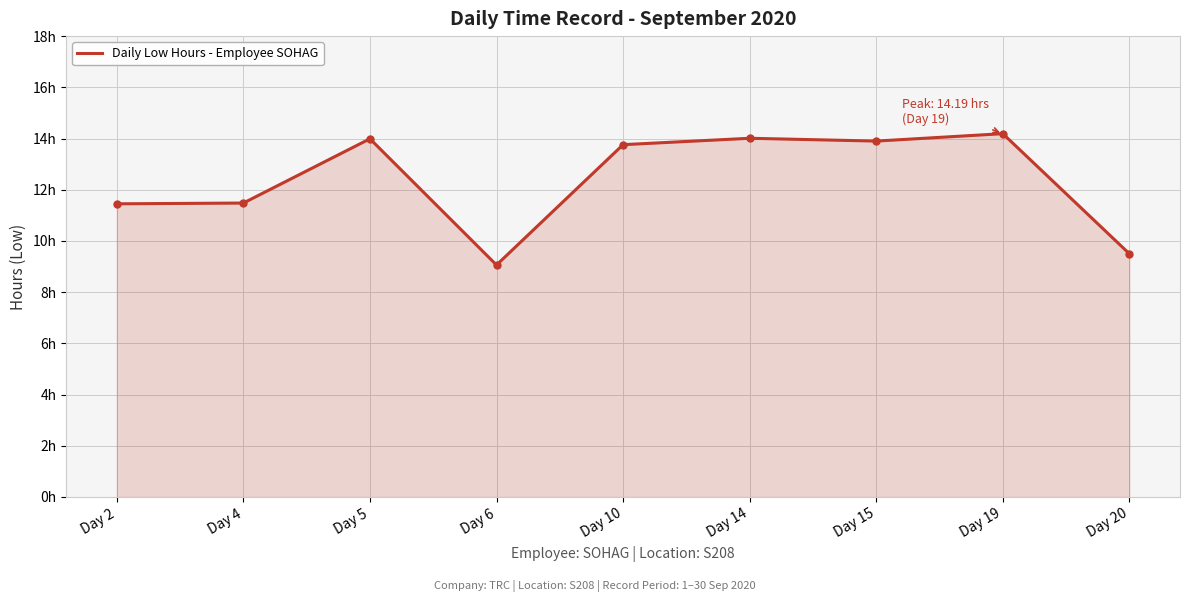

What is the approximate value at Day 2?

11.4